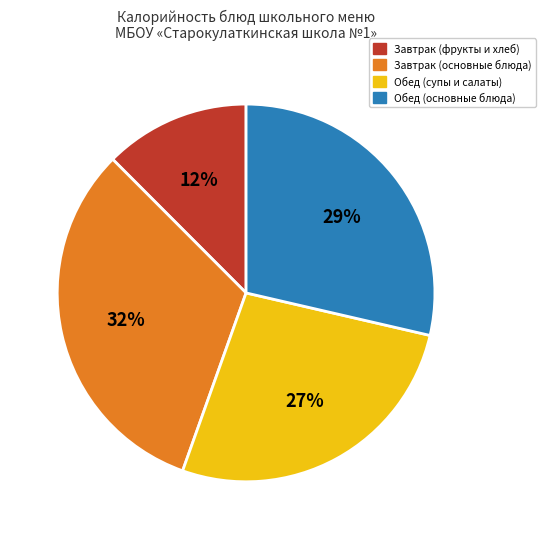

Between Обед (супы и салаты) and Завтрак (фрукты и хлеб), which is larger?

Обед (супы и салаты)